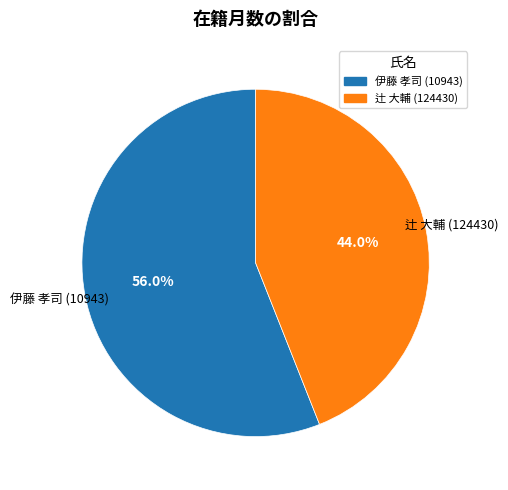

How many segments does this pie chart have?

2